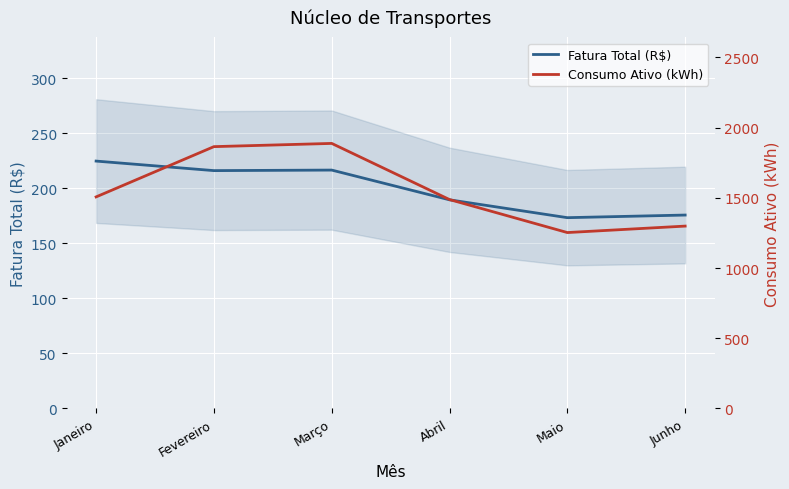

What is the sum of all Fatura Total (R$) values?

1196.9